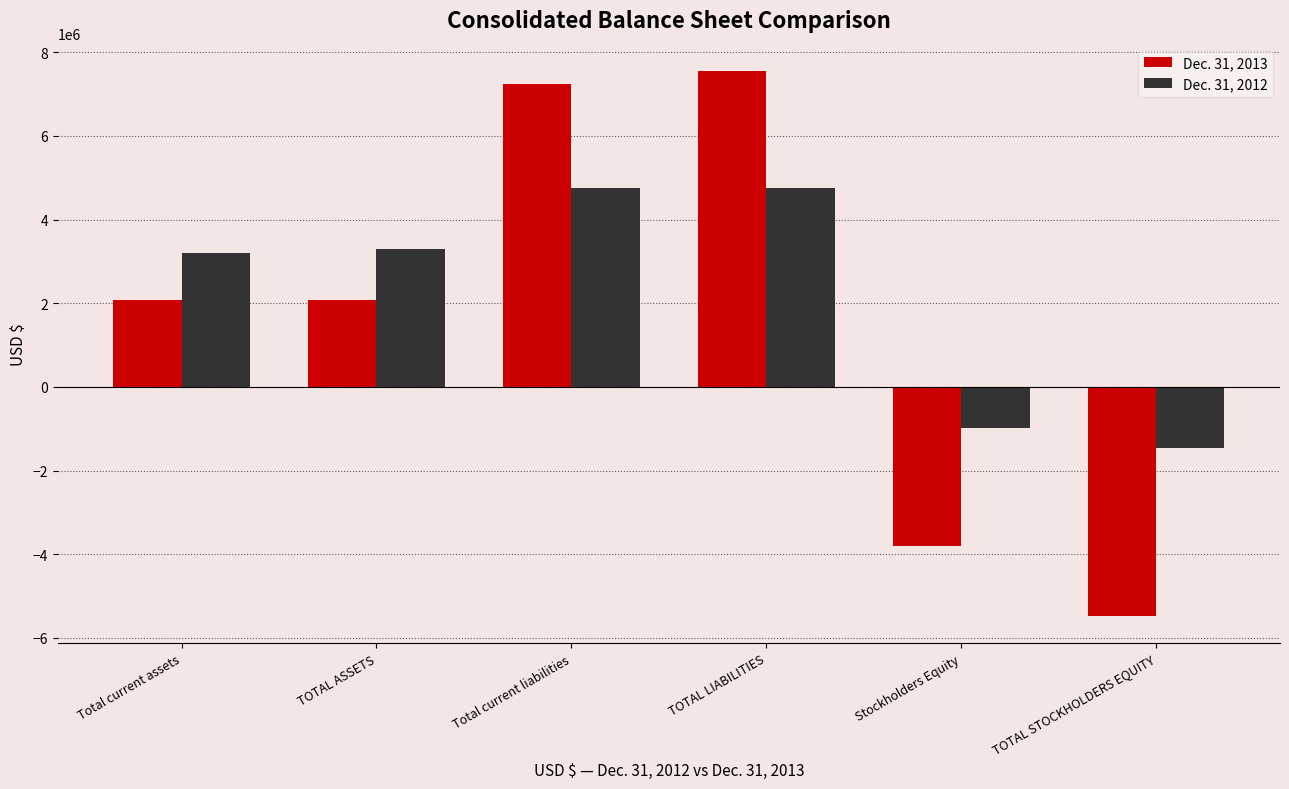

How many categories are shown in the chart?

6